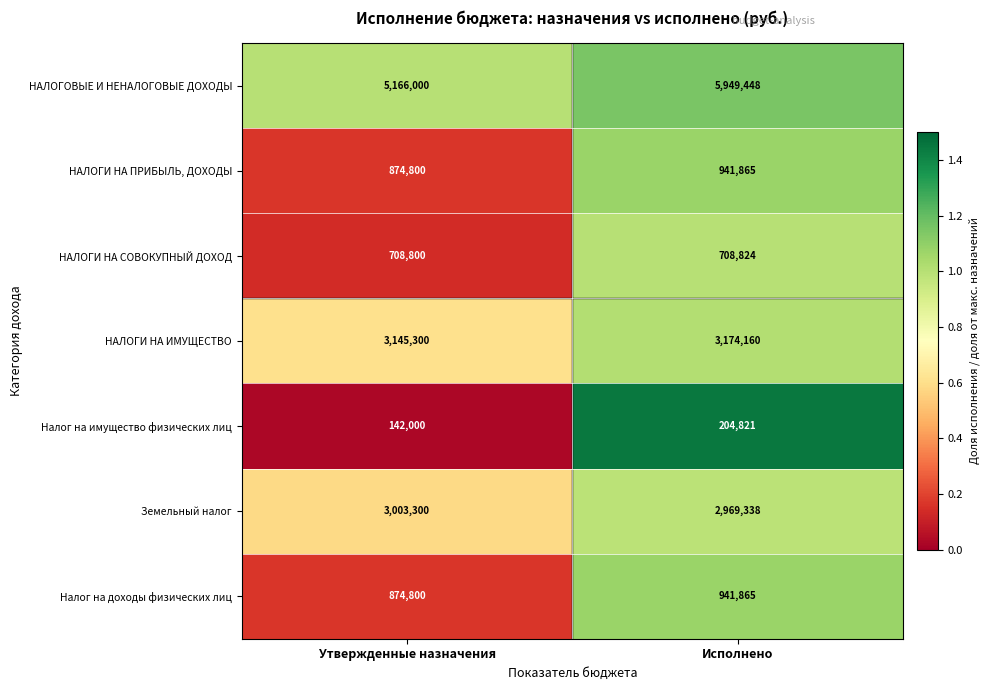

What is the minimum value for НАЛОГИ НА ПРИБЫЛЬ, ДОХОДЫ?

874800